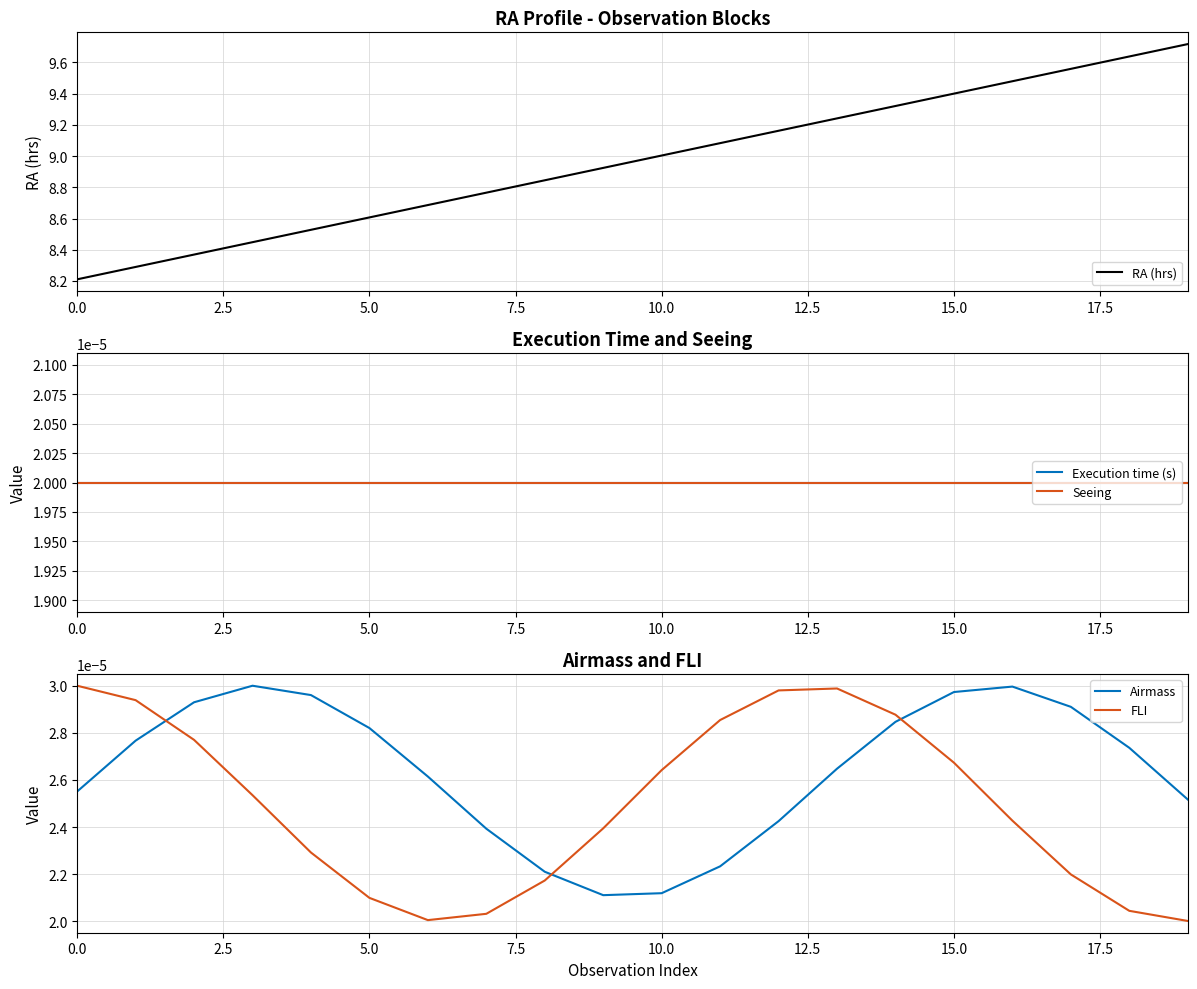

After their last crossing, which series has the higher values: FLI or Airmass?

Airmass